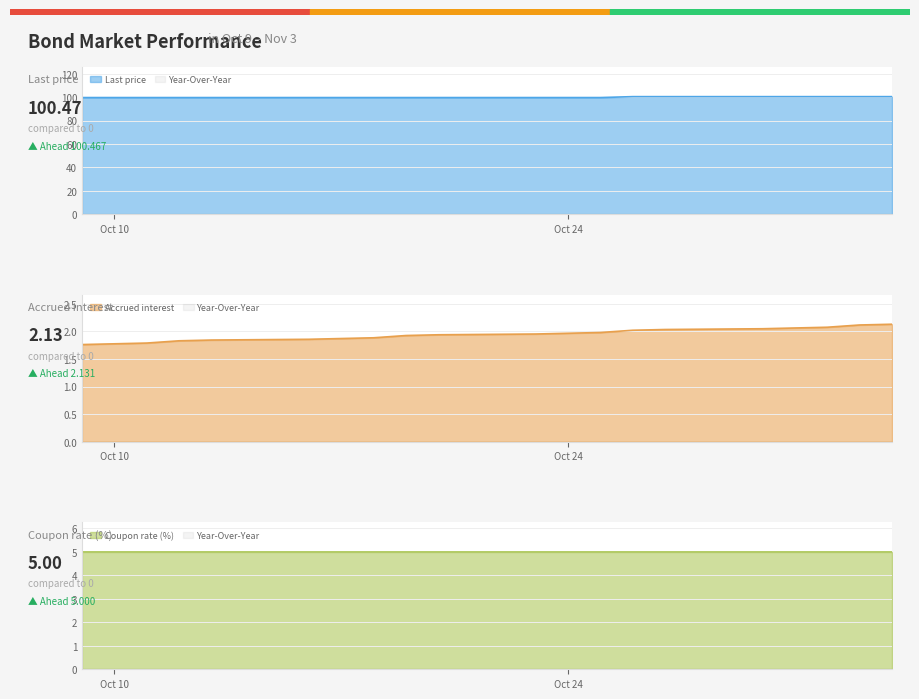

Which series has the largest range (max minus min)?

Last price